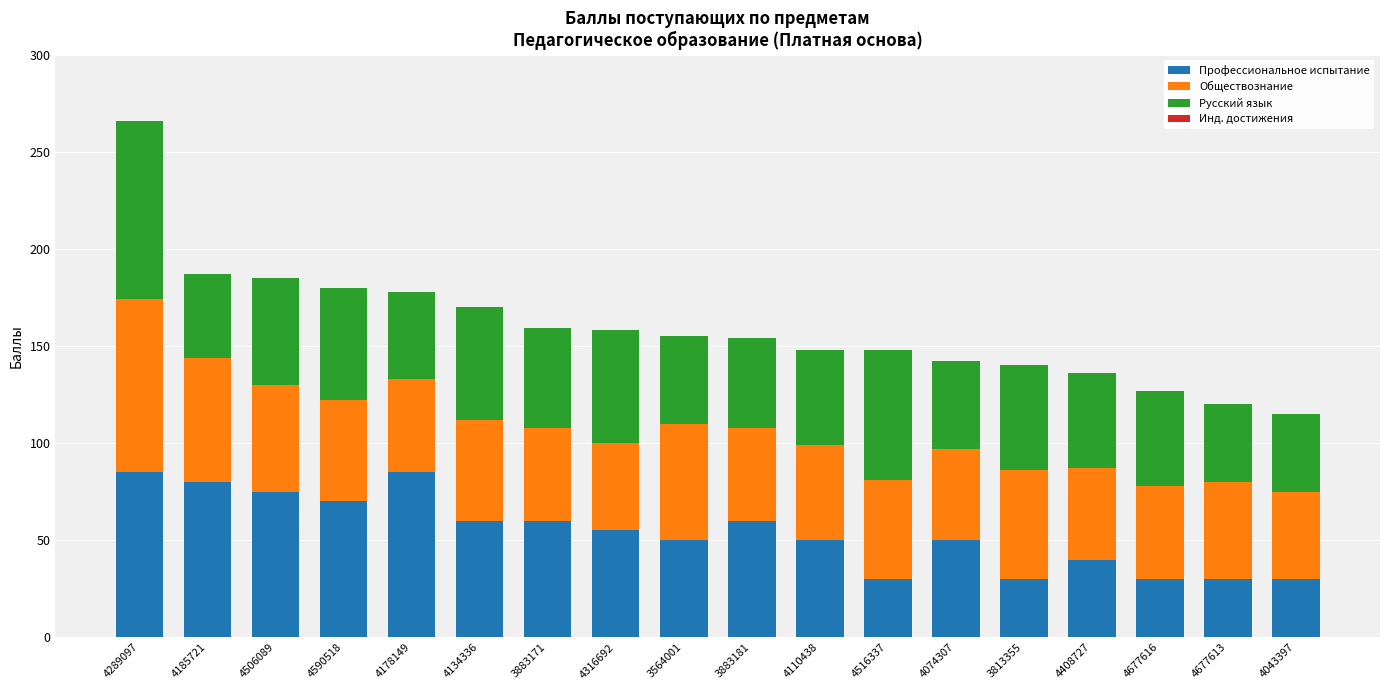

How many values in the Профессиональное испытание series are below 55?

9